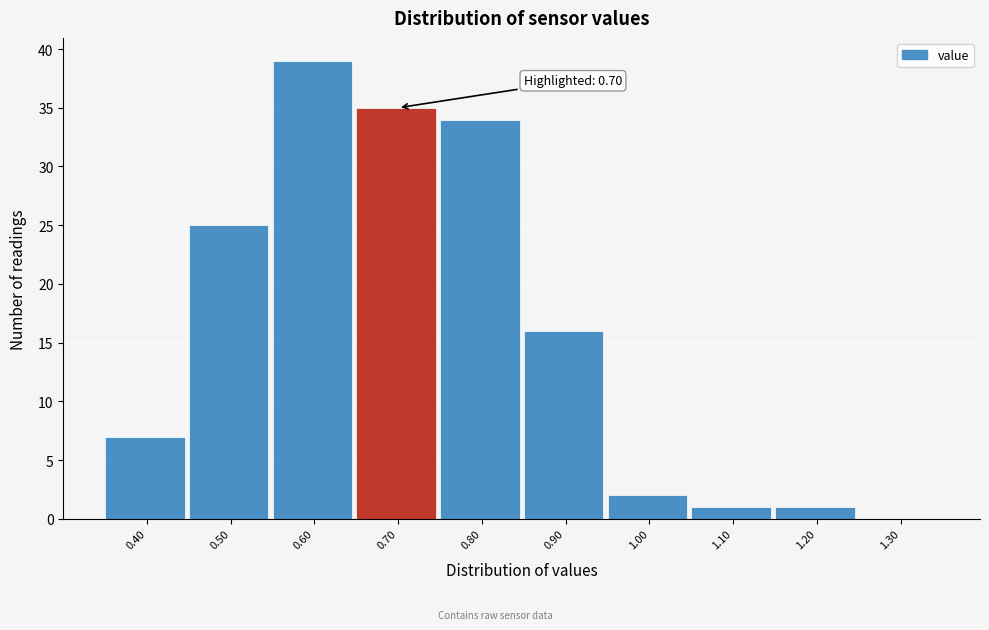

Over which range of the x-axis is the bar tallest?

0.55 to 0.65